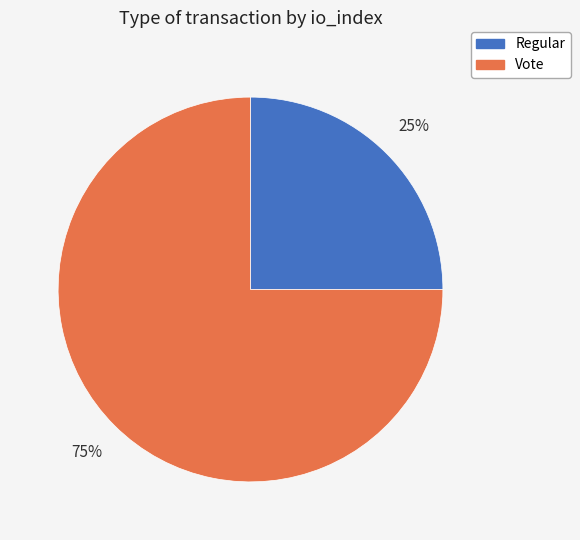

Rank the categories by value from highest to lowest.

Vote, Regular